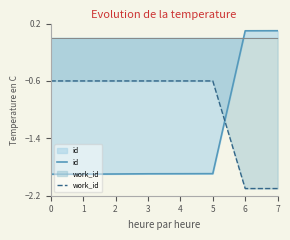

What is the average value of the work_id series?

-1.0